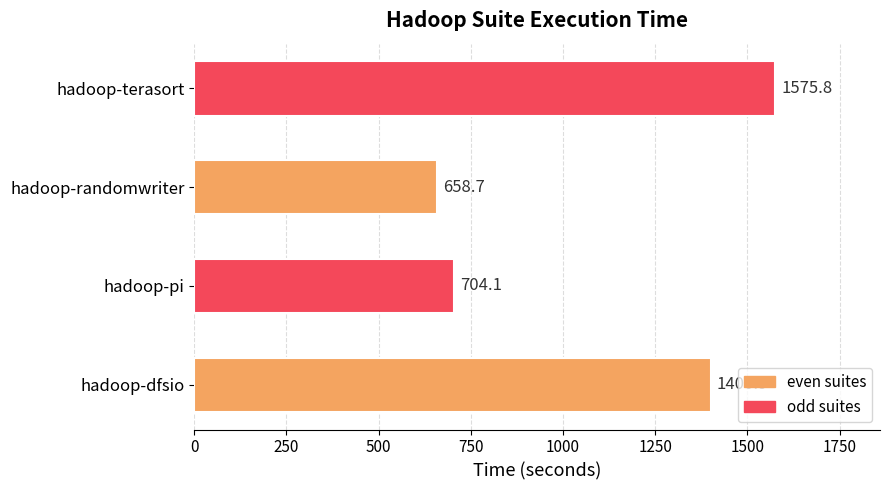

Count the number of data series in this chart.

1